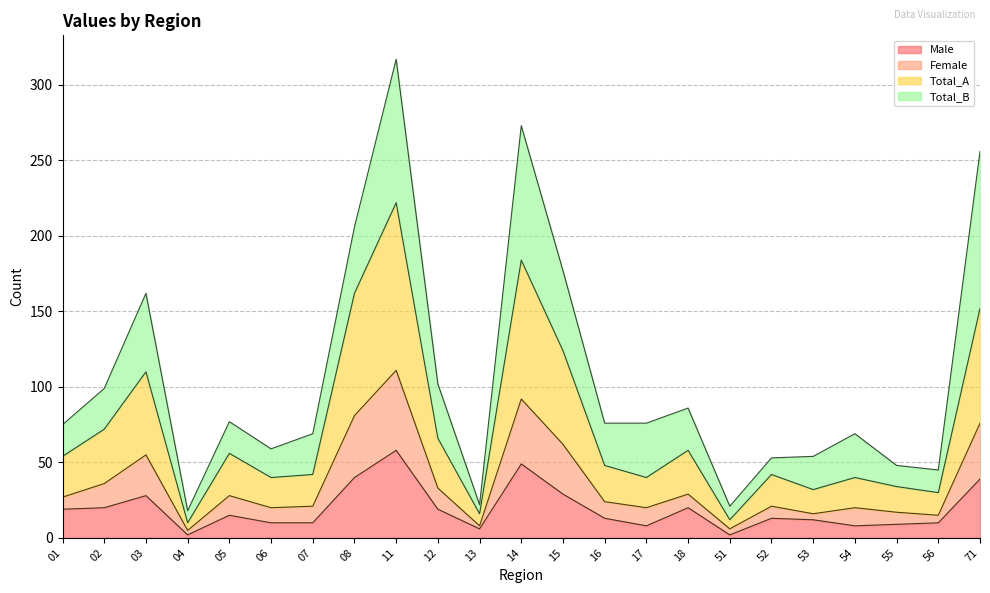

Which series has the largest total across all categories?

Total_A